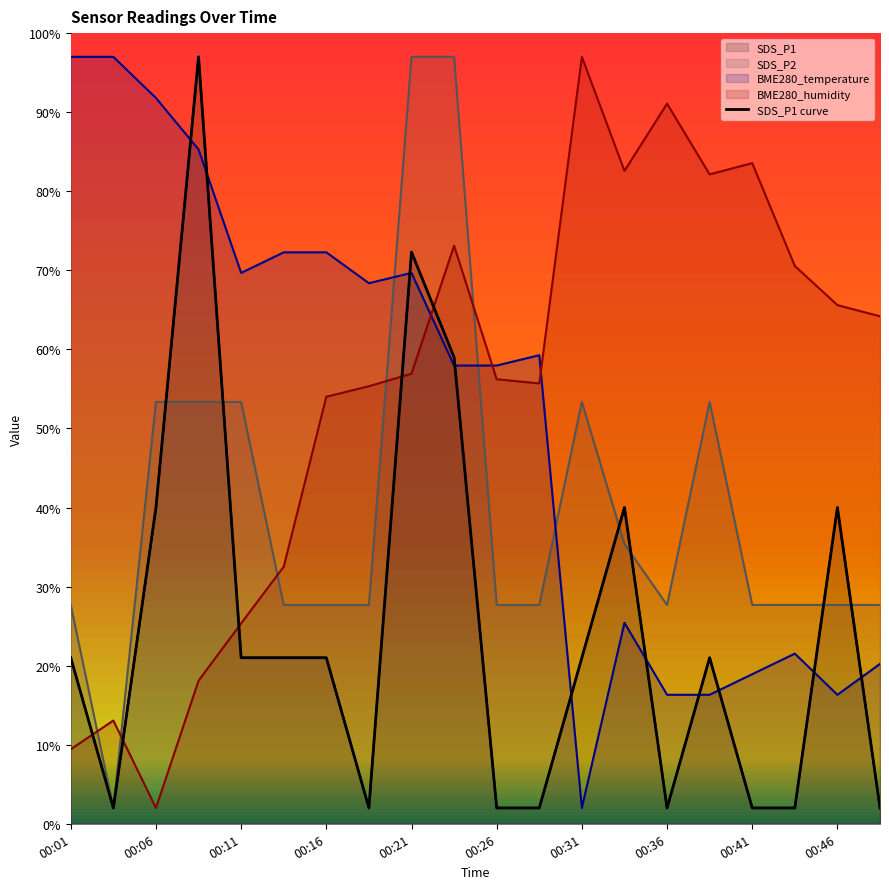

What is the total value across all series at 00:28?

144.6